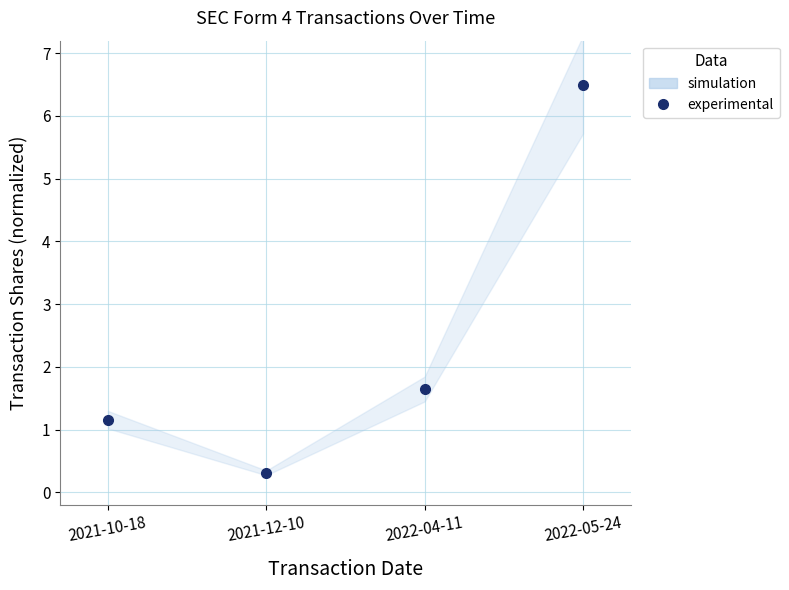

Reading left to right, extract all data points from this chart.

1.2	0.3	1.6	6.5